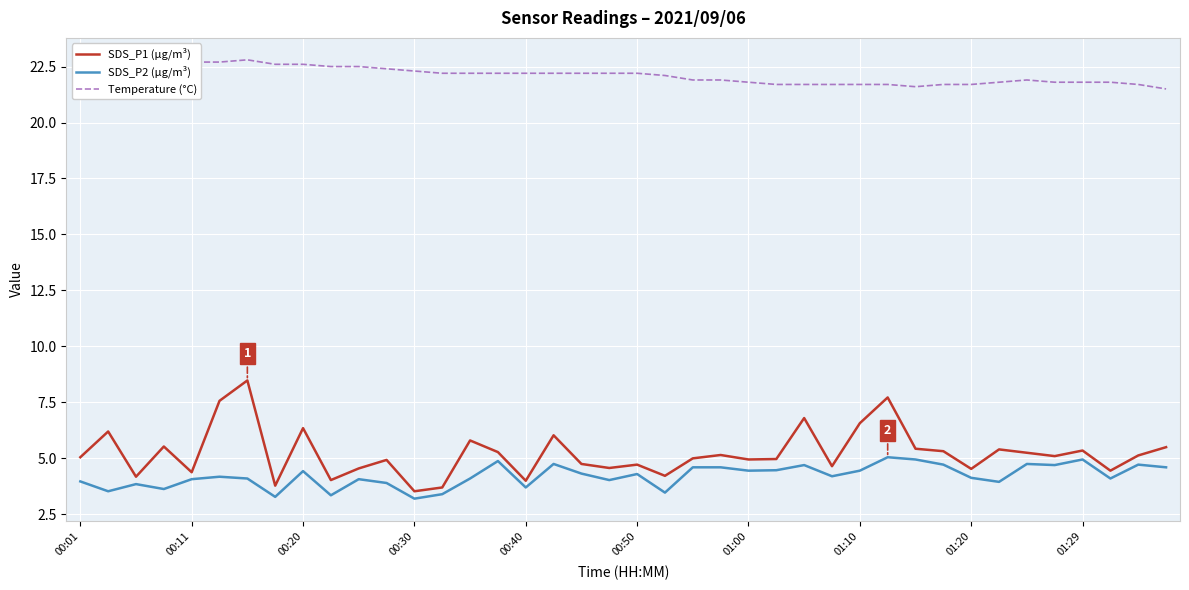

What are all the series names shown in the legend?

SDS_P1 (µg/m³), SDS_P2 (µg/m³), Temperature (°C)